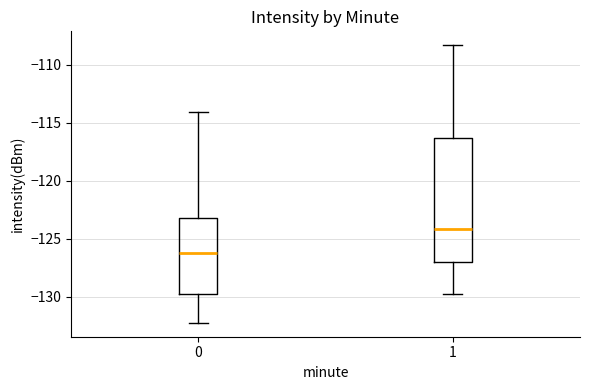

Which box's median line is the lowest?

0